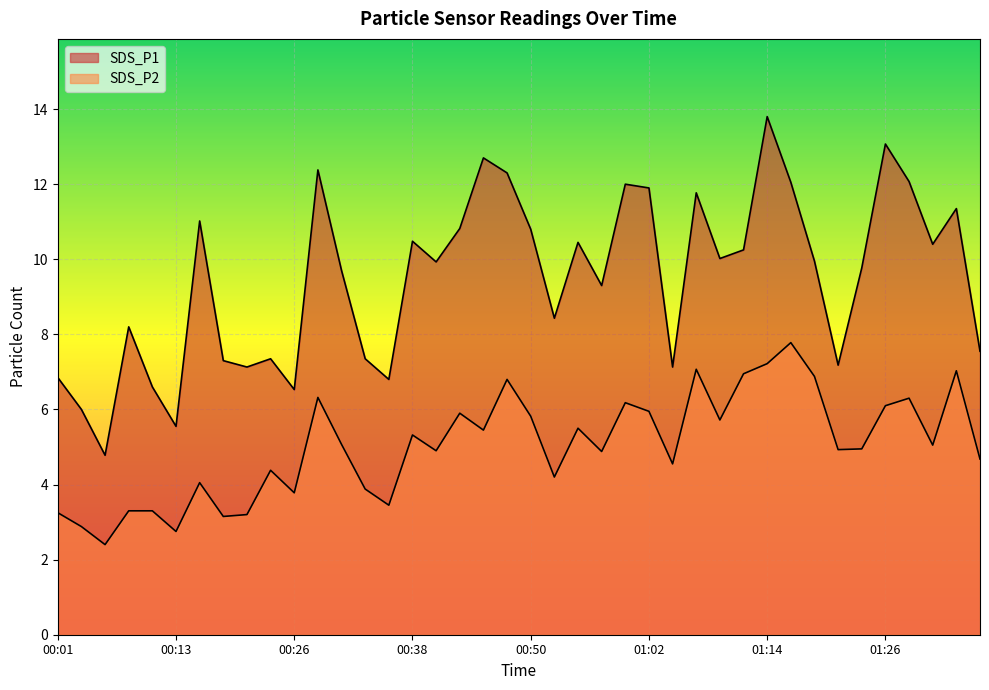

List the labels in order of SDS_P1 value, largest first.

01:14, 01:26, 00:45, 00:28, 00:47, 01:29, 01:17, 01:00, 01:02, 01:07, 01:34, 00:16, 00:43, 00:50, 00:38, 00:55, 01:31, 01:12, 01:09, 01:19, 00:40, 01:24, 00:30, 00:57, 00:52, 00:09, 01:36, 00:23, 00:33, 00:18, 01:22, 00:21, 01:05, 00:01, 00:35, 00:11, 00:26, 00:04, 00:13, 00:06